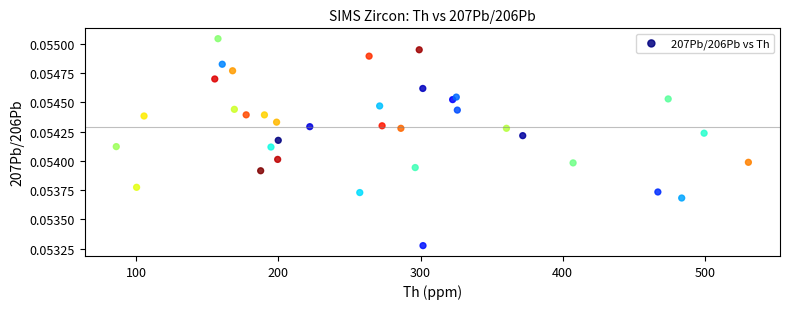

What is the range of X values (max minus min)?

445.0